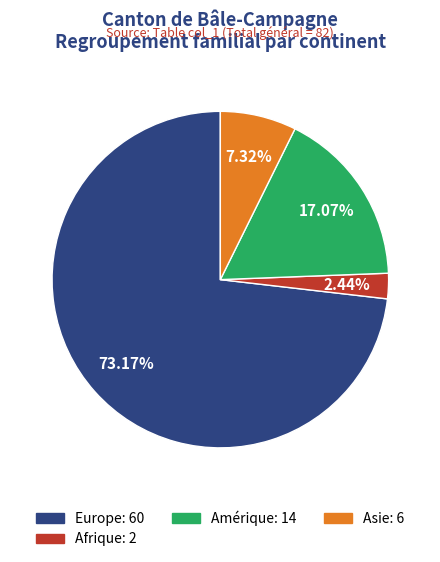

Rank the categories by value from highest to lowest.

Europe: 60, Amérique: 14, Asie: 6, Afrique: 2